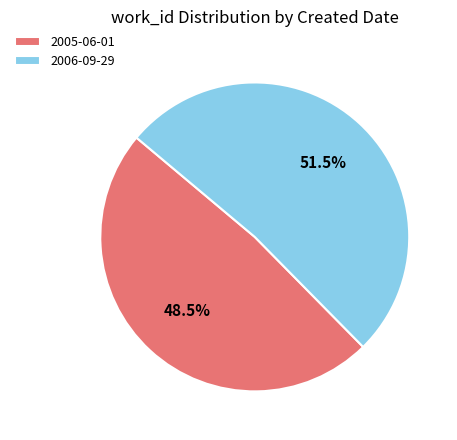

Which has a higher value, 2005-06-01 or 2006-09-29?

2006-09-29